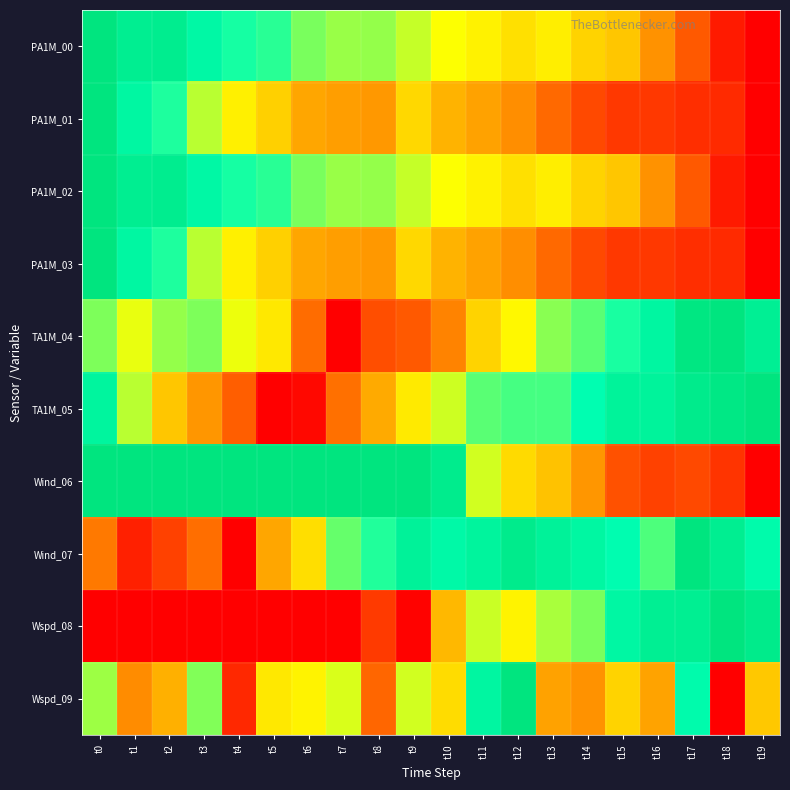

How many categories are shown in the chart?

20